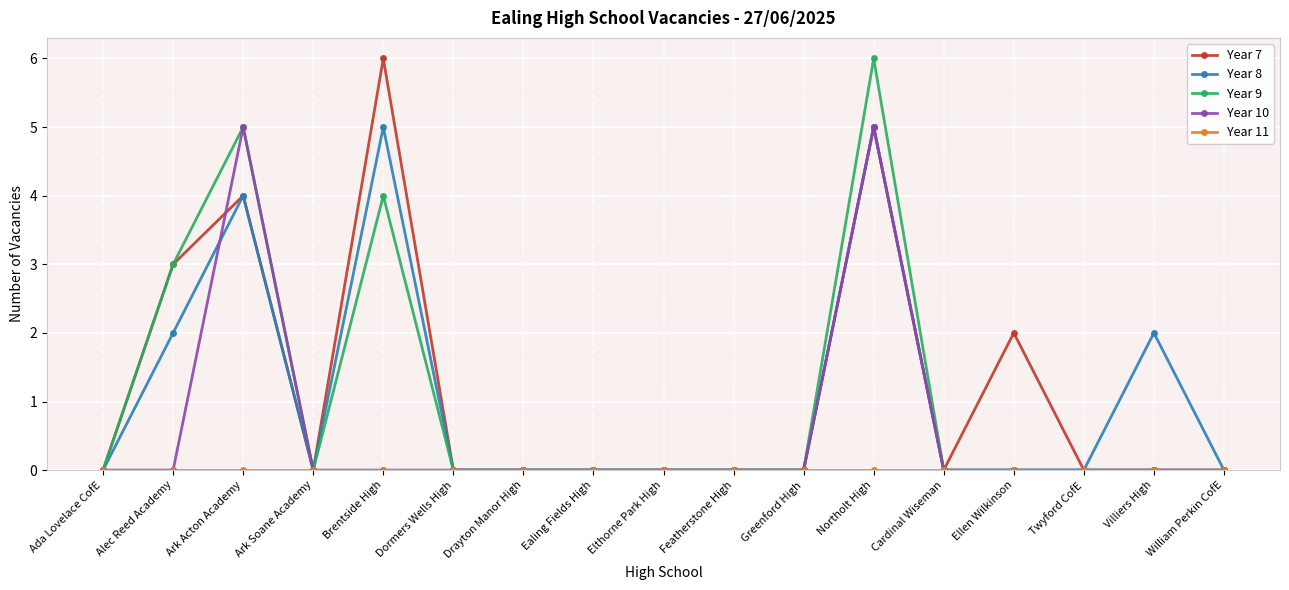

What is the difference between the highest and lowest values at Brentside High?

6